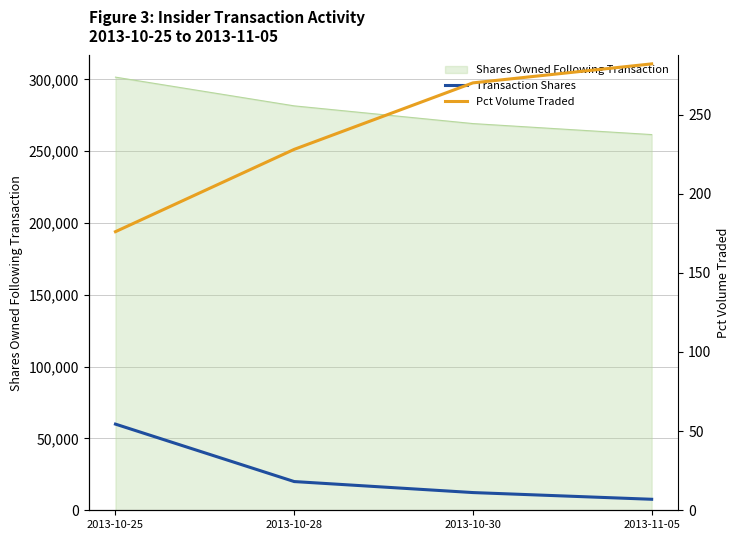

What is the sum of the Transaction Shares values at 2013-10-25 and 2013-10-30?

72334